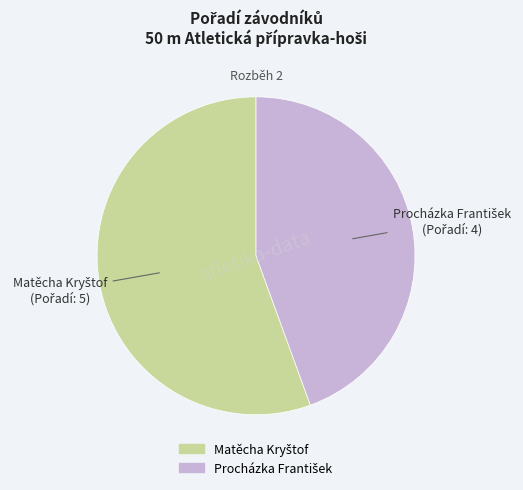

Is there a majority slice in this chart?

Yes